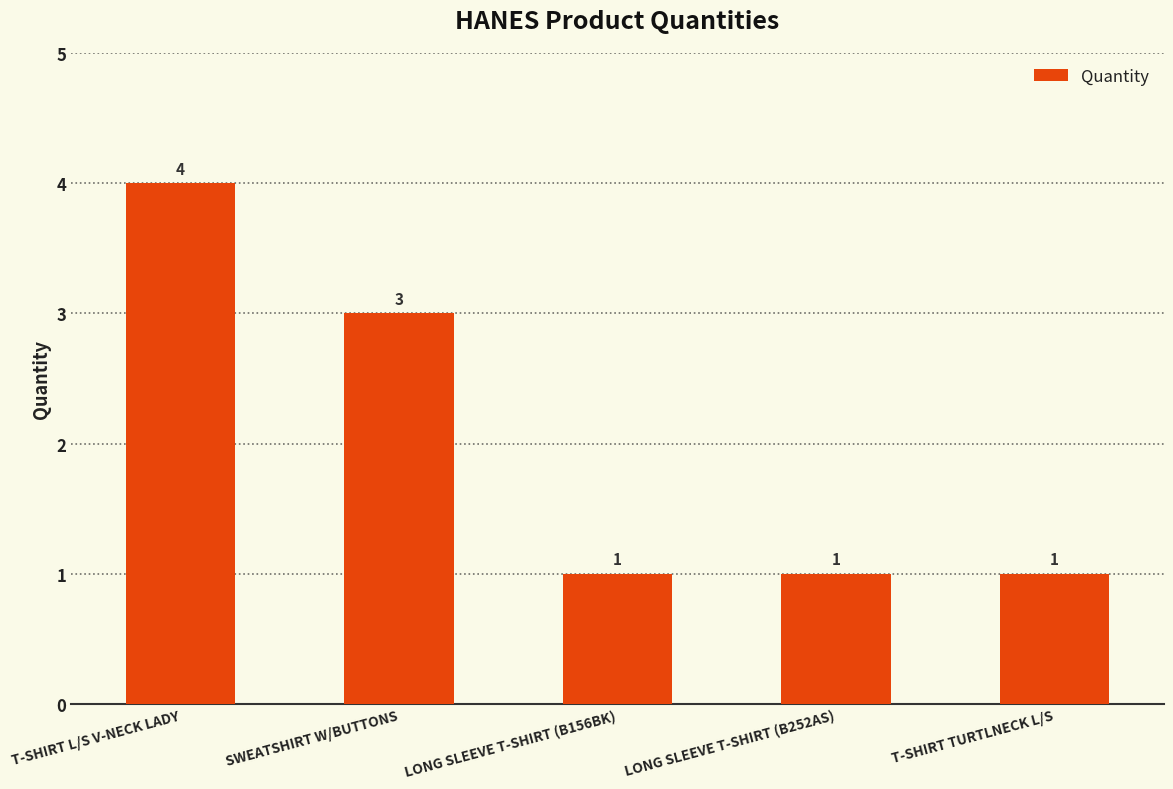

How many values are between 1 and 3?

4